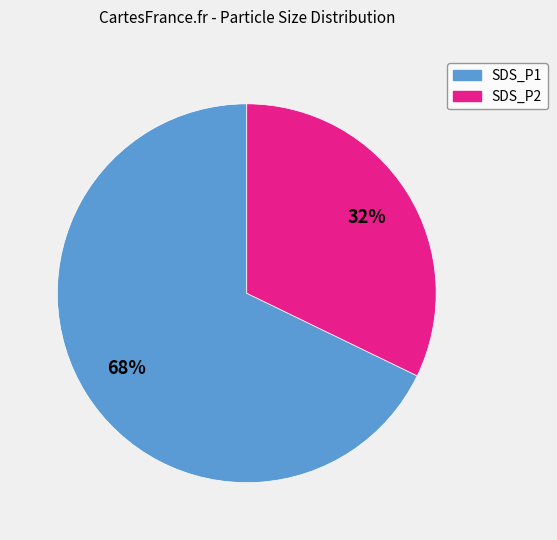

Which slice is the largest?

SDS_P1